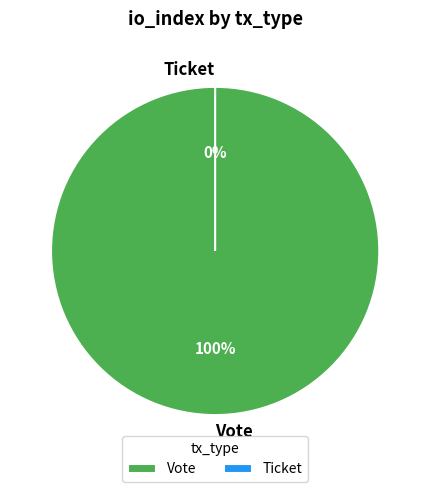

True or false: Ticket accounts for 15% of the total.

False